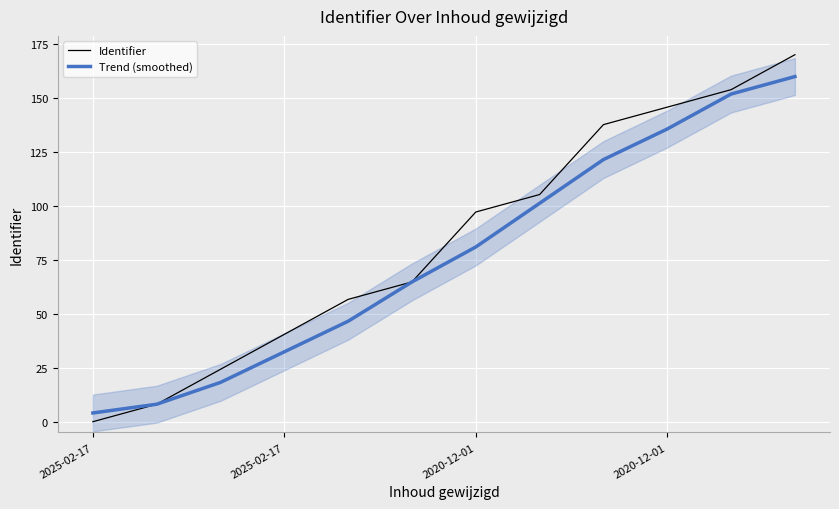

What is the lowest value of the Trend (smoothed) series?

4.0